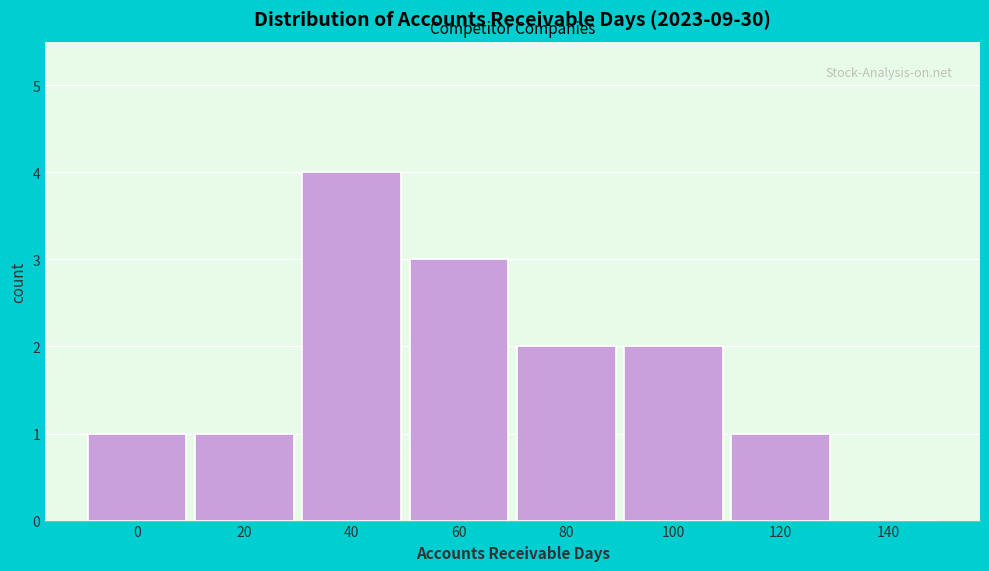

Reading left to right, list all the values displayed in this chart.

0=1	20=1	40=4	60=3	80=2	100=2	120=1	140=0